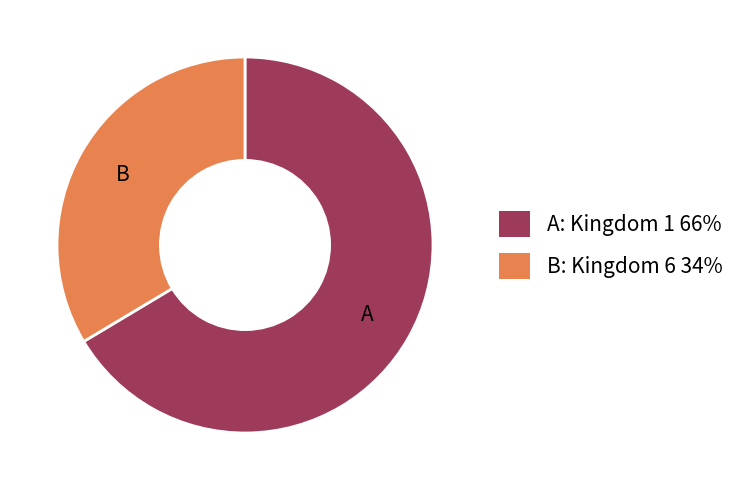

The B: Kingdom 6 34% slice represents 34% of the pie. True or false?

True